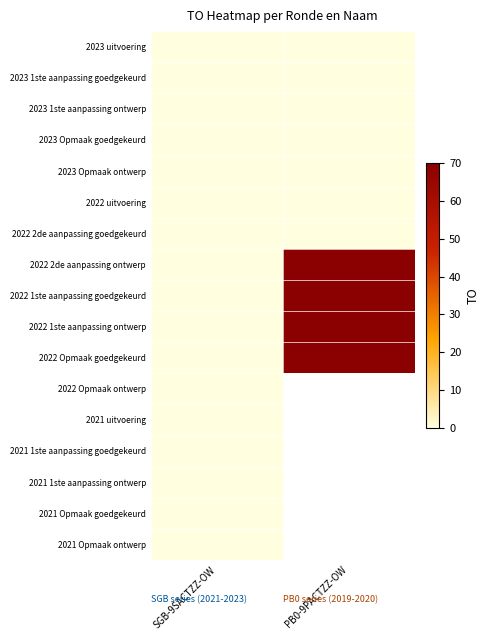

At which label is 2023 1ste aanpassing goedgekeurd closest to 0?

SGB-9SACTZZ-OW